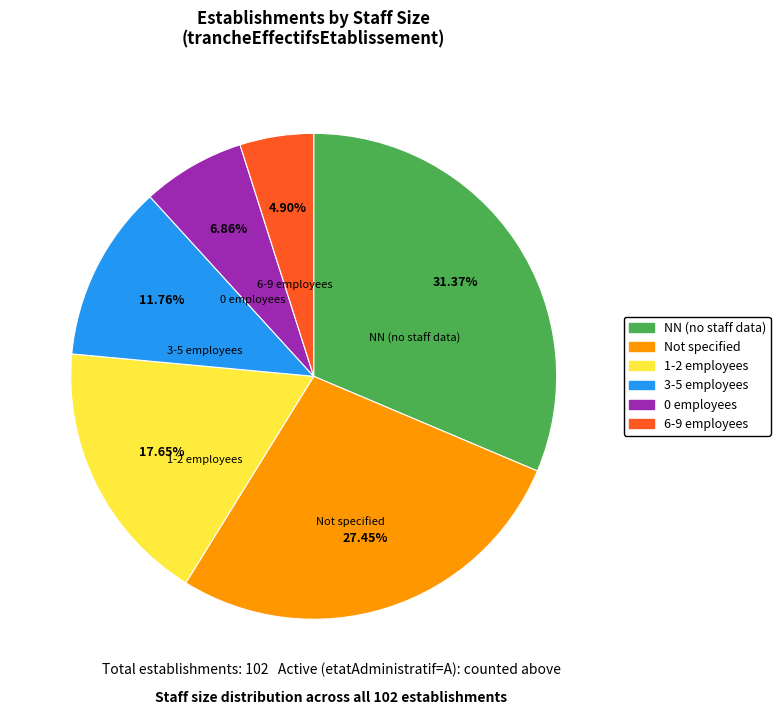

Is the sum of 3-5 employees and 6-9 employees greater than half?

No